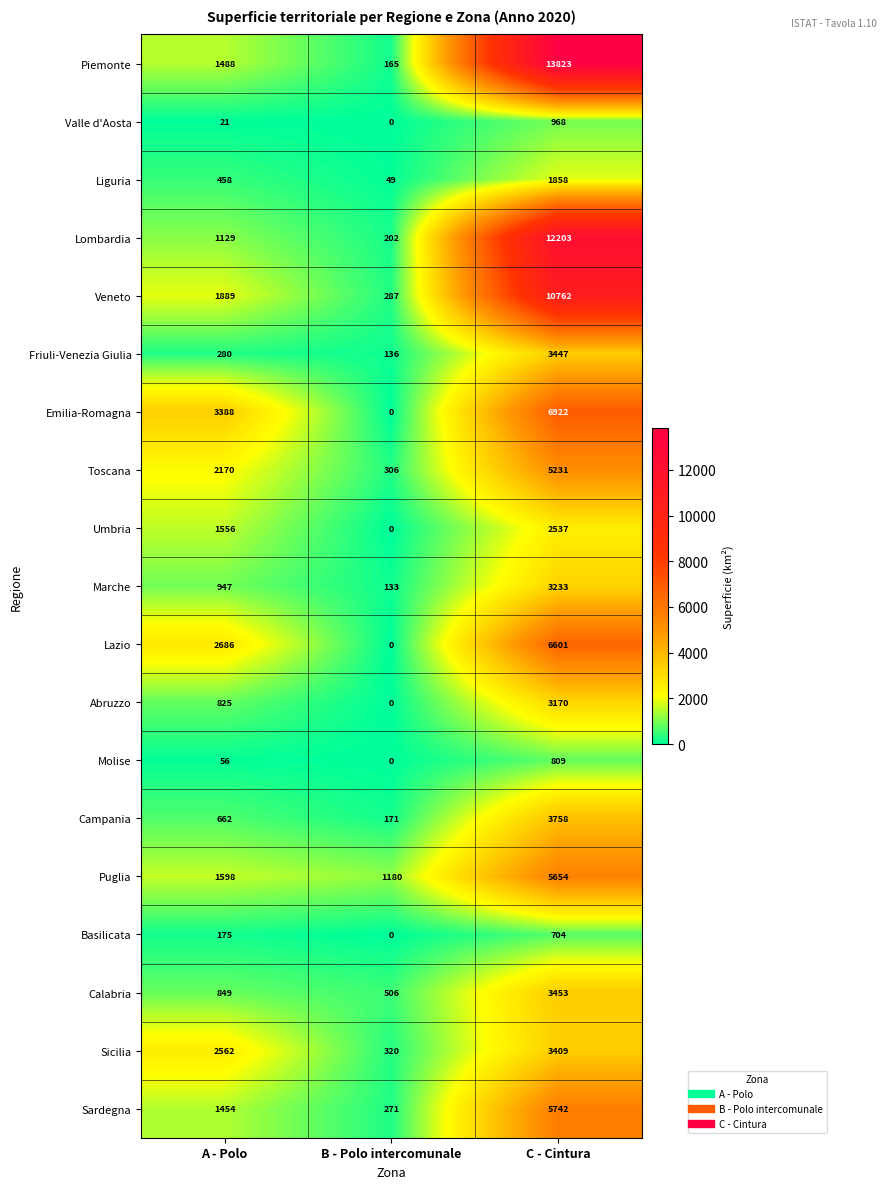

What is the sum of the Piemonte values at A - Polo and B - Polo intercomunale?

1653